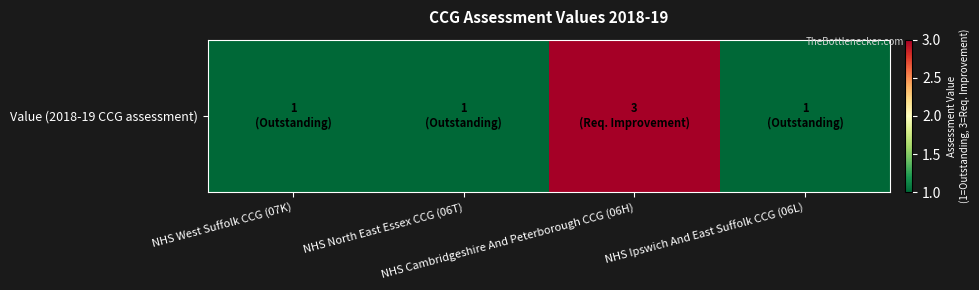

Reading left to right, what are all the values shown in this chart?

NHS West Suffolk CCG (07K)=1	NHS North East Essex CCG (06T)=1	NHS Cambridgeshire And Peterborough CCG (06H)=3	NHS Ipswich And East Suffolk CCG (06L)=1